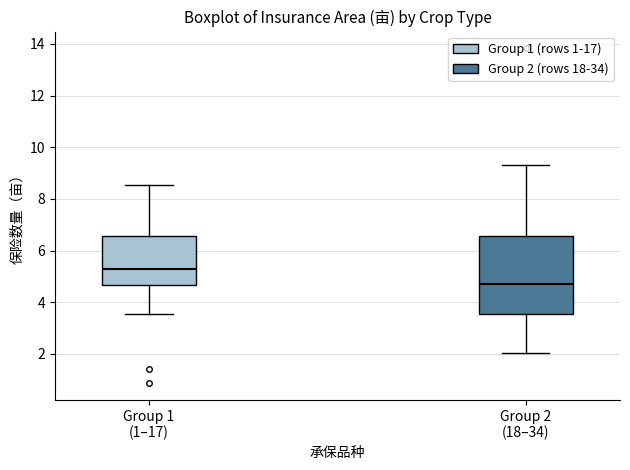

Reading left to right, read every box against the y-axis: the position of its median line, the range the box covers, and the ends of its whiskers. The values are not printed on the chart, so give them approximately, as read against the axis.

Group 1 (1–17): median 5.2, box 4.6 to 6.6, whiskers 3.6 to 8.6
Group 2 (18–34): median 4.8, box 3.6 to 6.6, whiskers 2.0 to 9.4